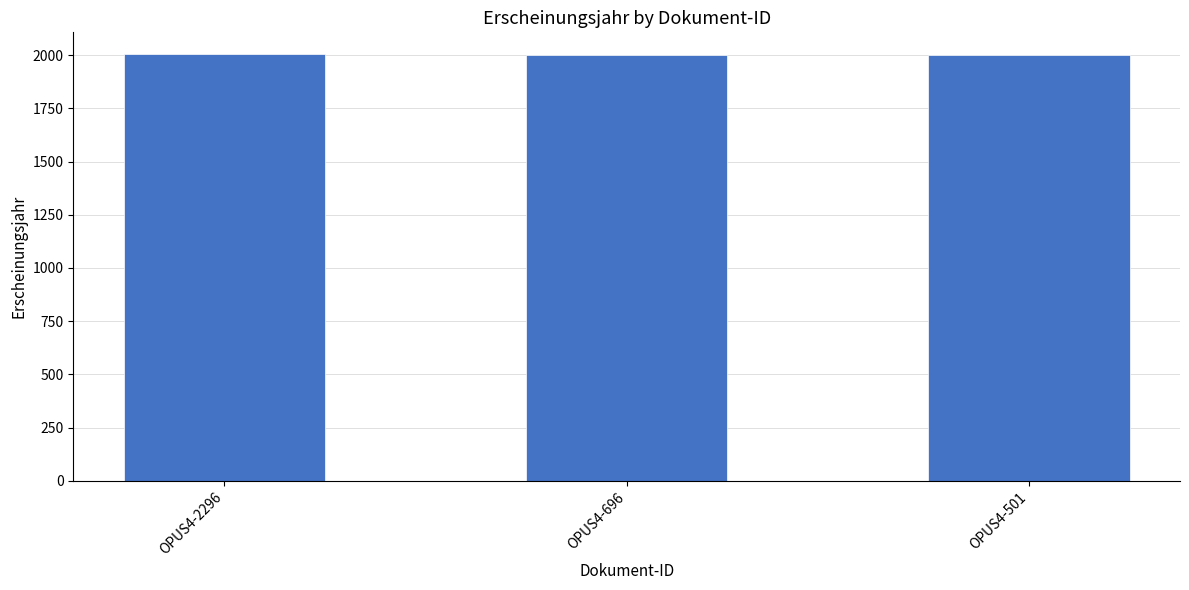

Read the value at OPUS4-2296.

2007